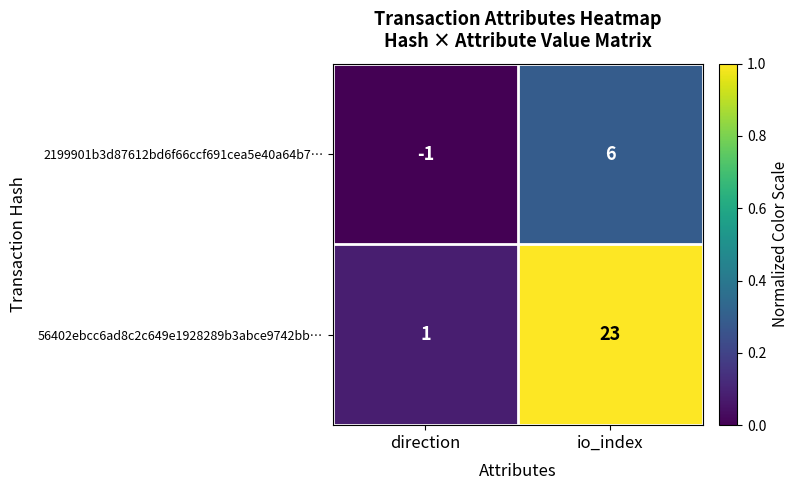

Which series has the largest total across all categories?

56402ebcc6ad8c2c649e1928289b3abce9742bb…